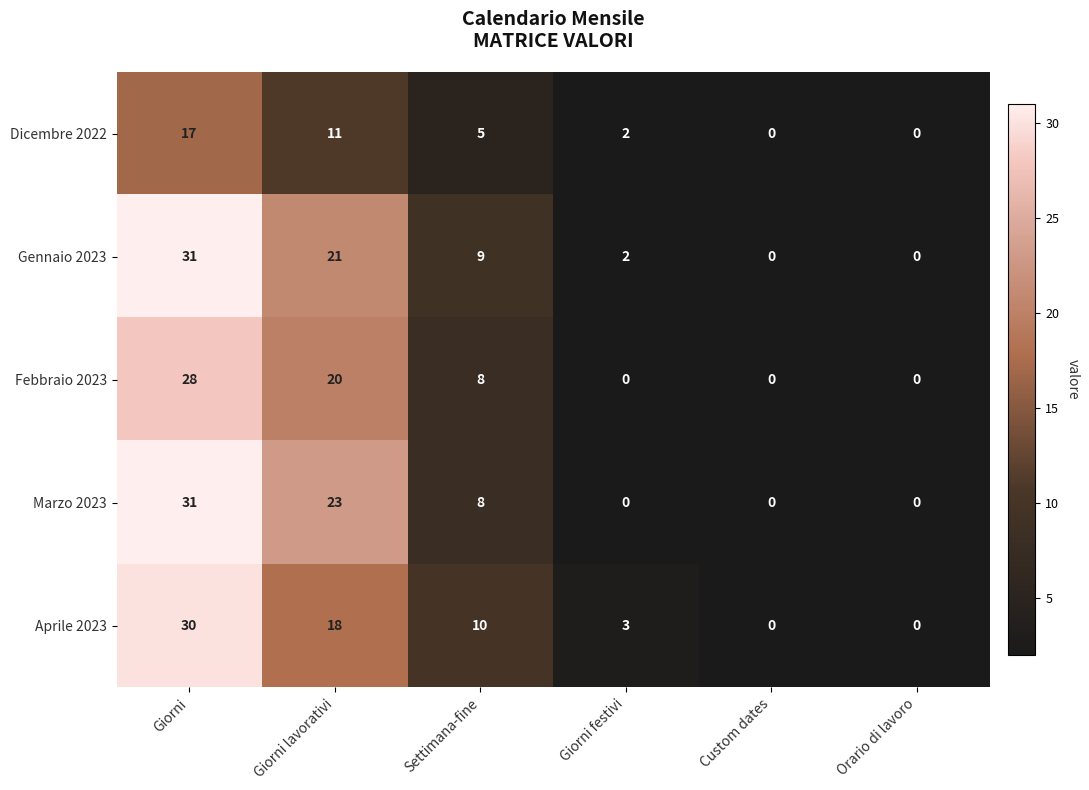

Count the Marzo 2023 values in the range 0 to 23.

5